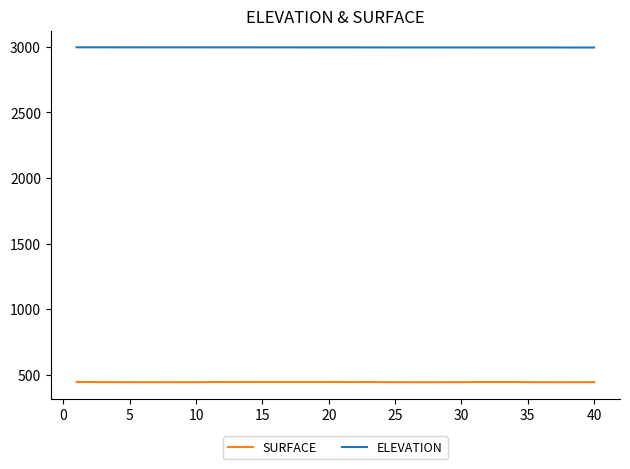

Which series has the largest range (max minus min)?

SURFACE